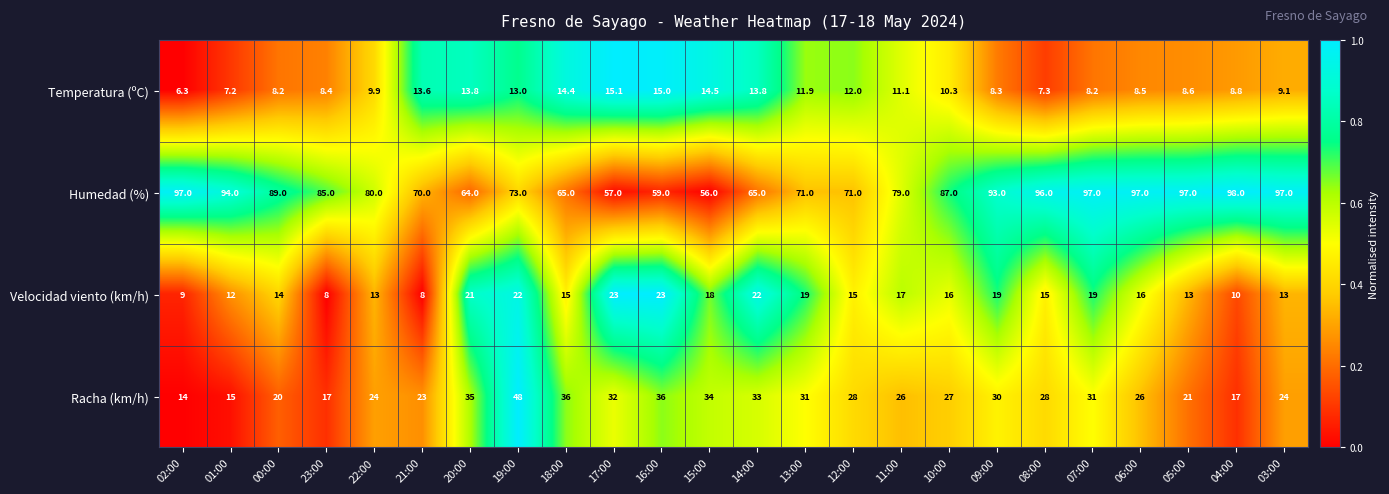

How many categories are shown in the chart?

24